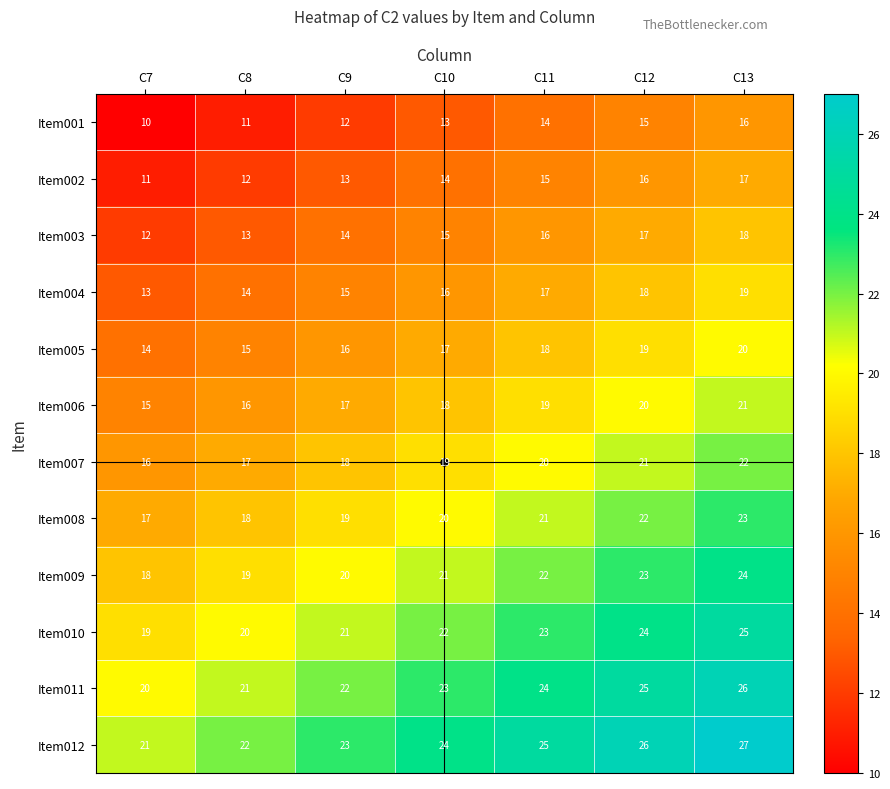

Which series has the largest total across all categories?

Item012